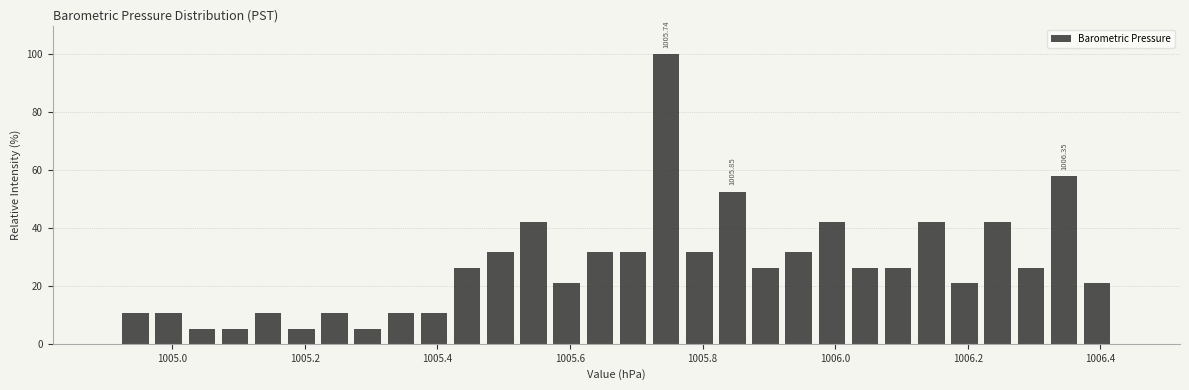

Read against the x-axis, roughly where is the centre of the tallest bar?

1005.74